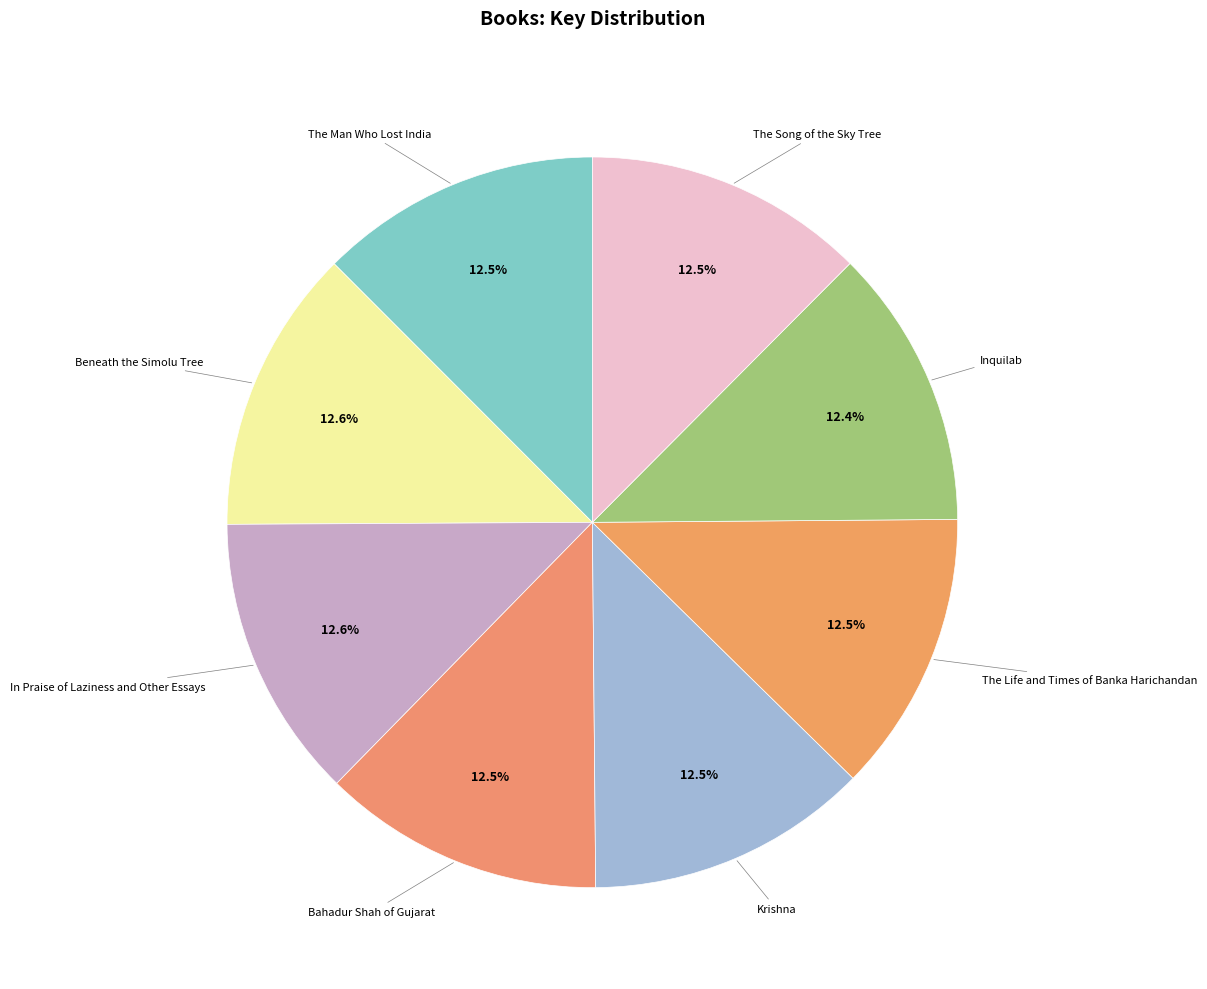

Approximately how many times larger is the value at The Song of the Sky Tree compared to The Life and Times of Banka Harichandan?

1.0